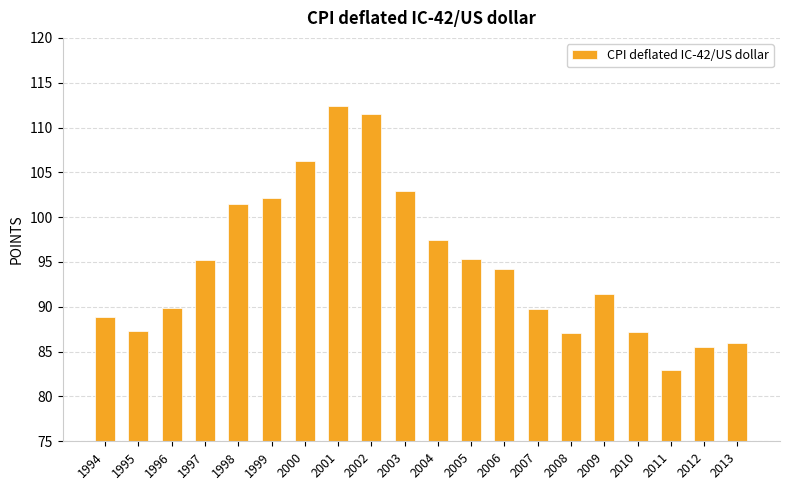

What is the value of the 7th bar from the left?

106.2